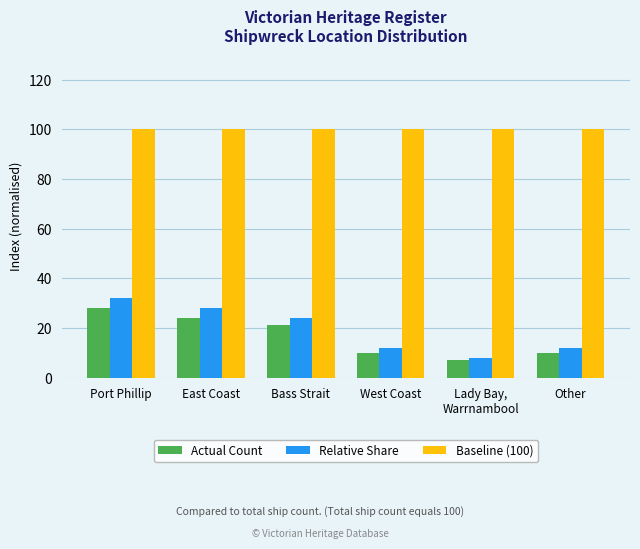

What position from the left is Lady Bay,
Warrnambool?

5